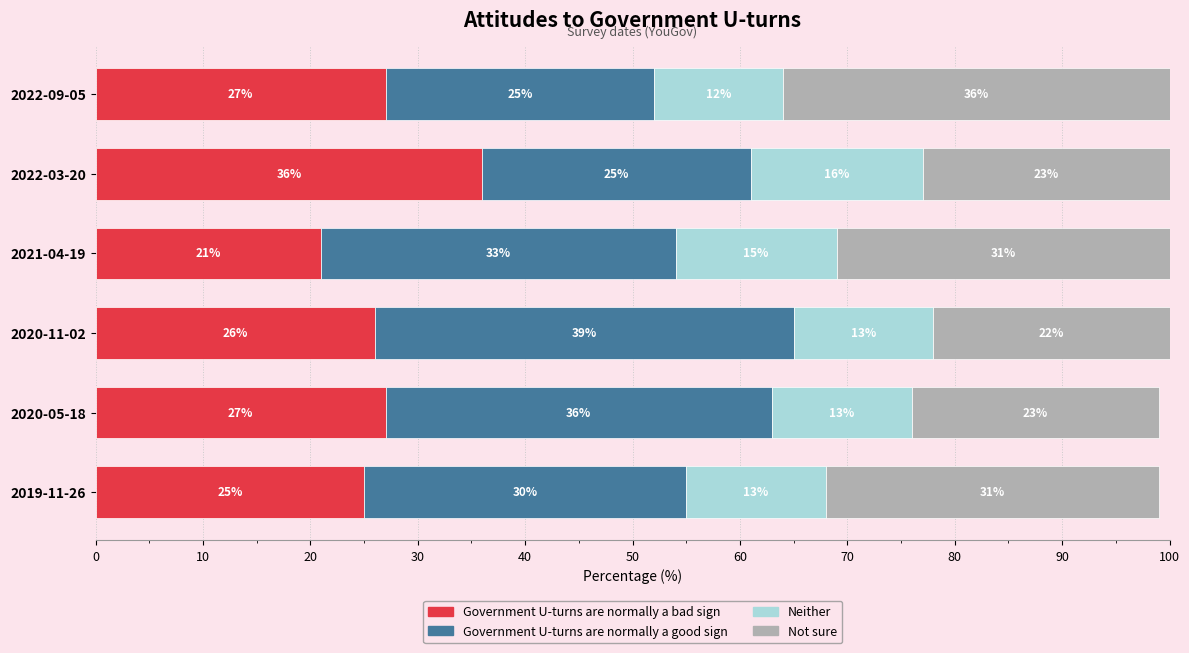

What is the total value across all series at 2021-04-19?

100